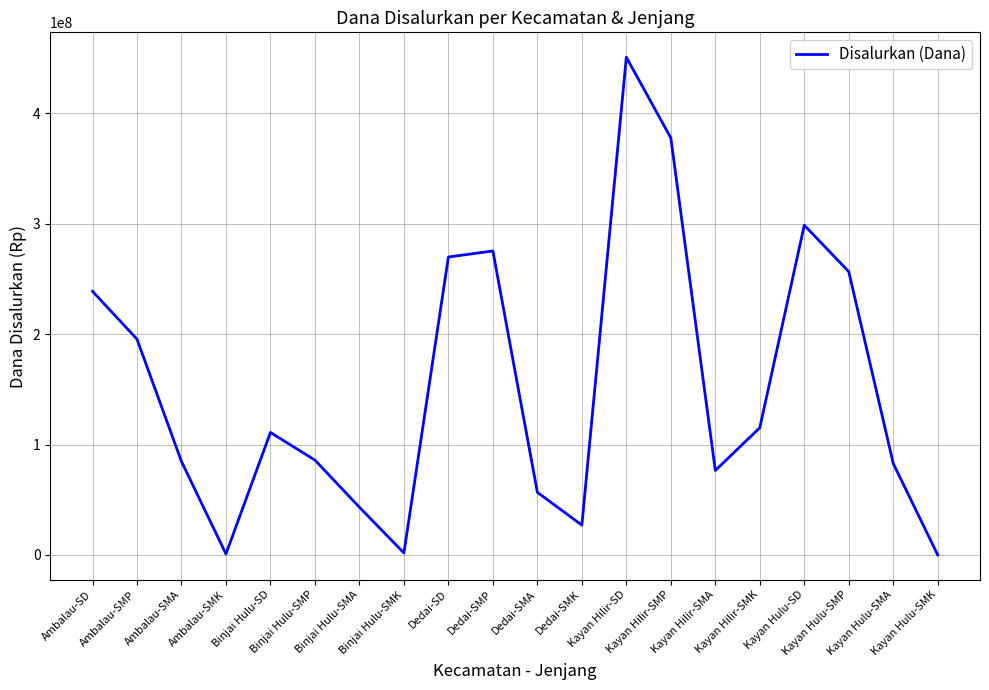

The value at Ambalau-SMP is 60438929. True or false?

False